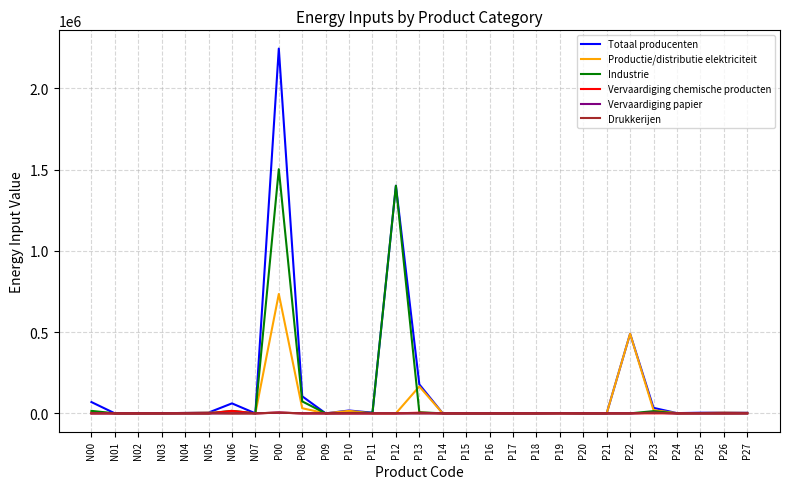

At which category does the chart reach its peak across all series?

P00